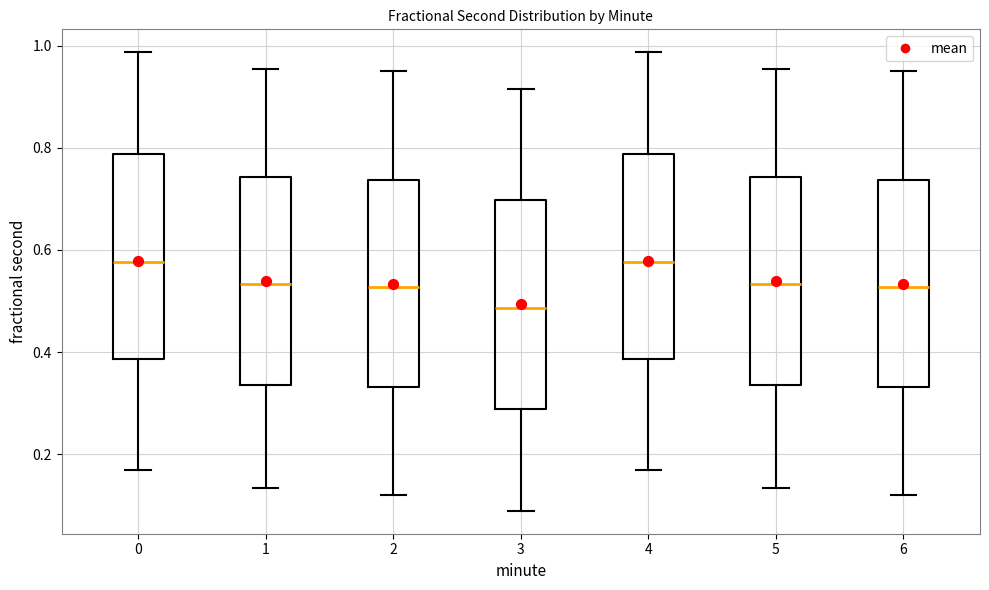

Which box's median line is the lowest?

3